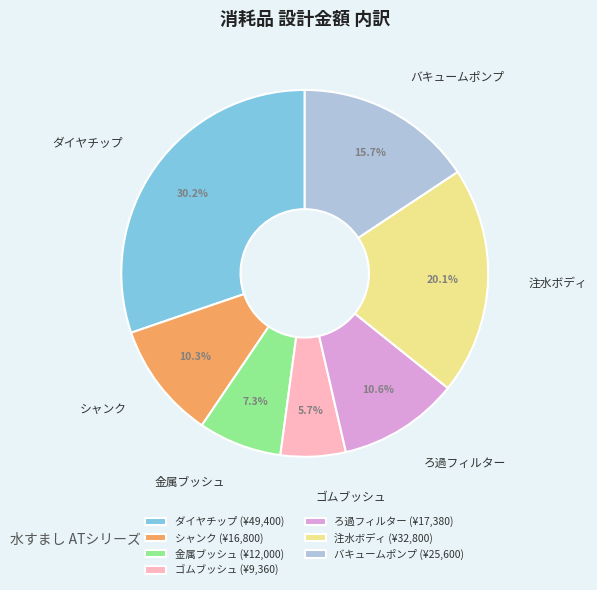

Is it true that ゴムブッシュ is 19% of the pie?

False